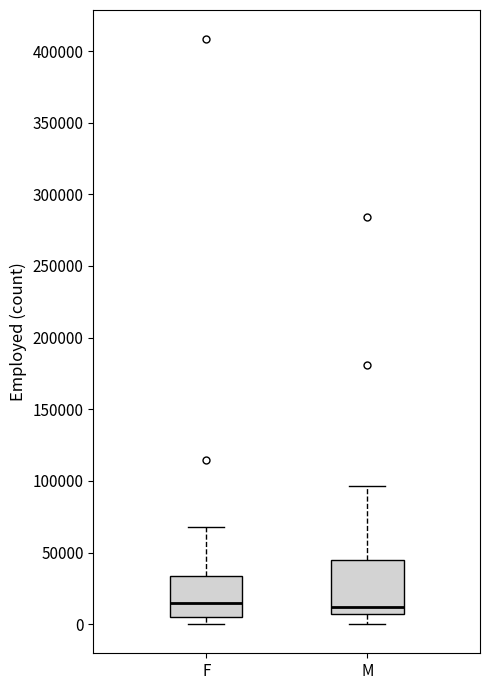

Comparing the boxes themselves (not the whiskers), which one is the tallest?

M